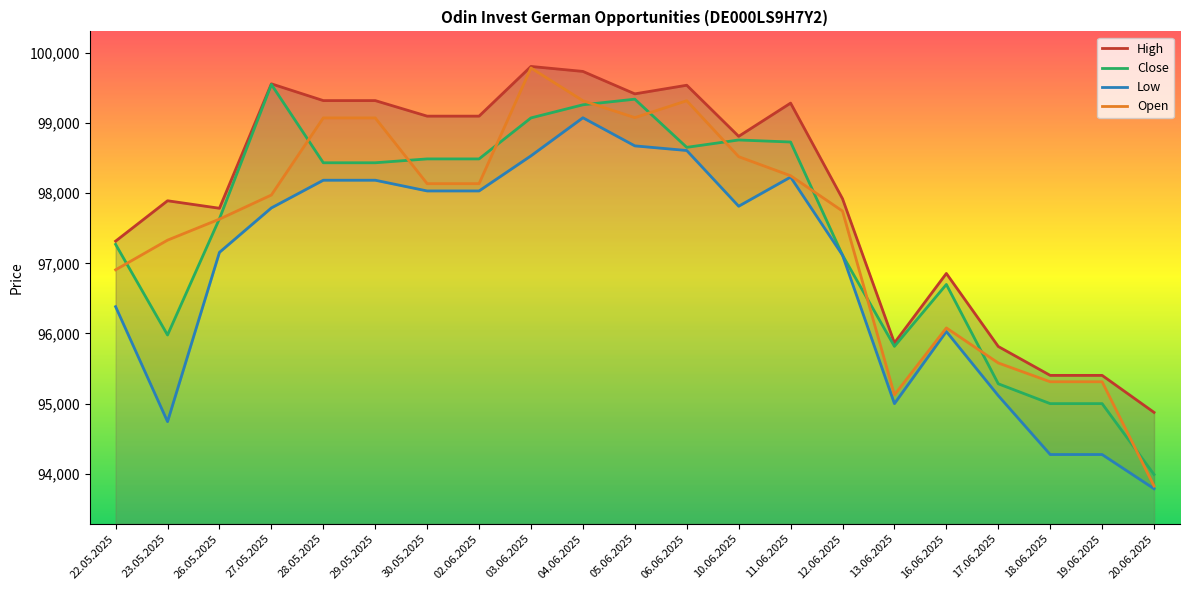

What are all the series names shown in the legend?

High, Close, Low, Open